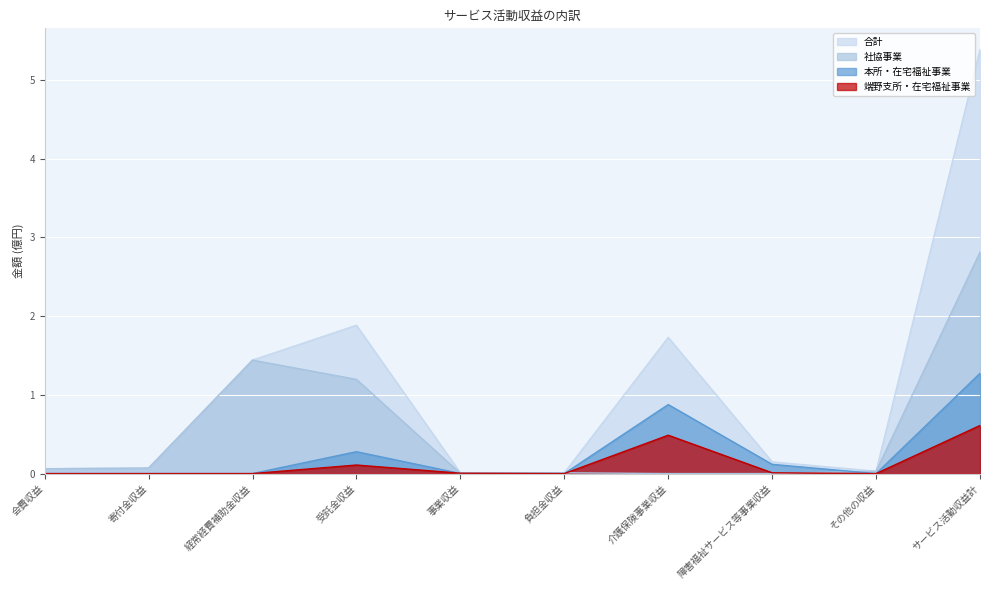

What position from the right is 受託金収益?

7